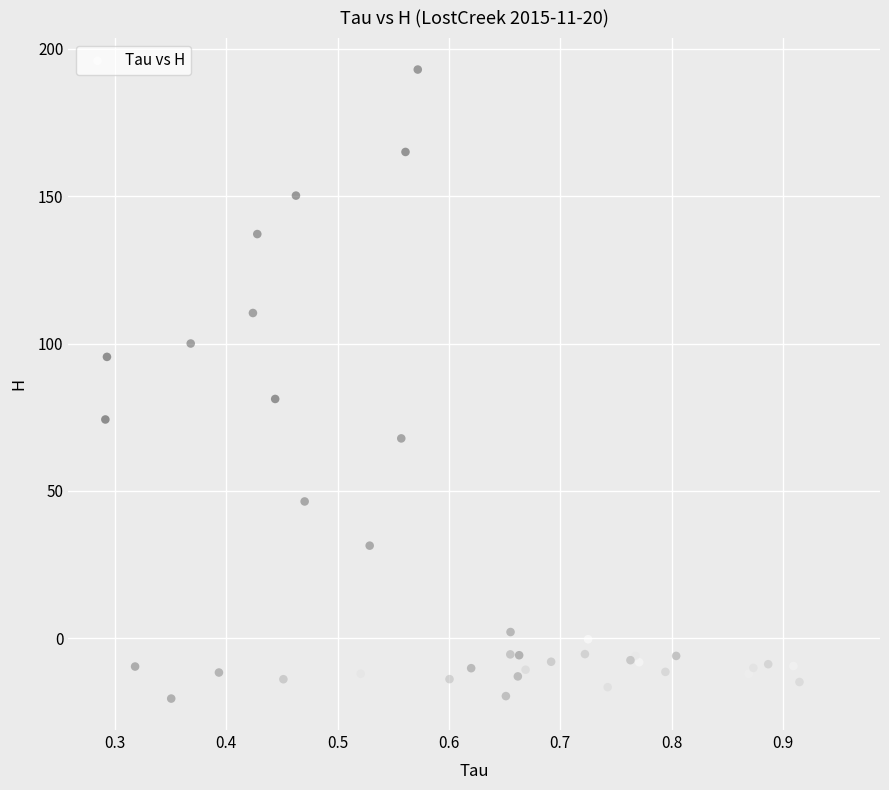

What Y value in the scatter plot is closest to 86?

81.2